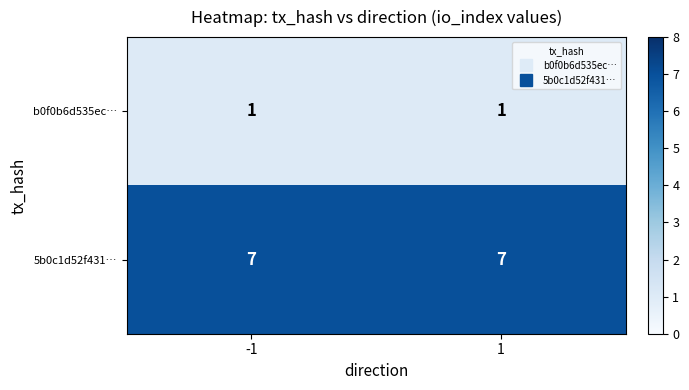

What is the smallest value displayed?

1